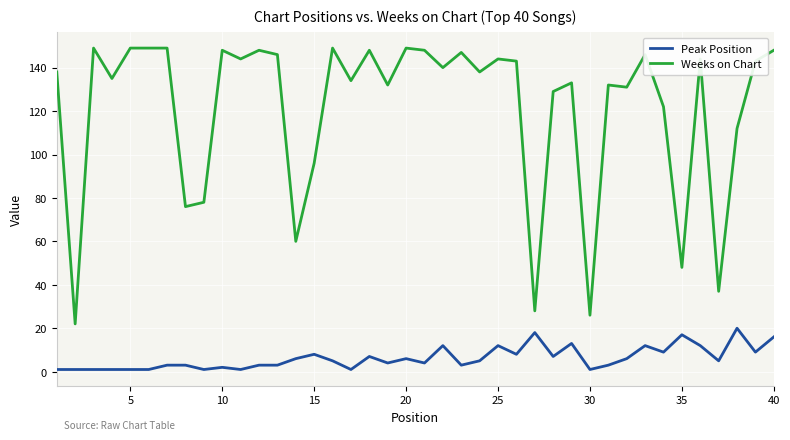

What is the difference between the maximum and minimum values in the Peak Position series?

19